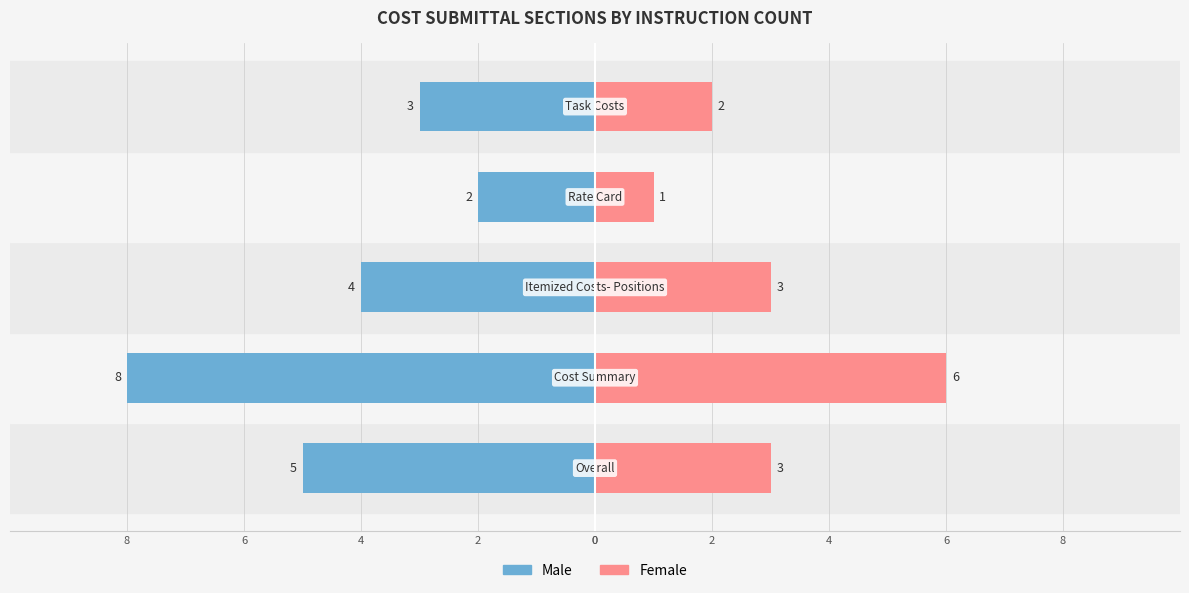

Reading left to right, extract all data points from this chart.

Male: 0=-5	2=-8	4=-4	6=-2	8=-3
Female: 0=3	2=6	4=3	6=1	8=2